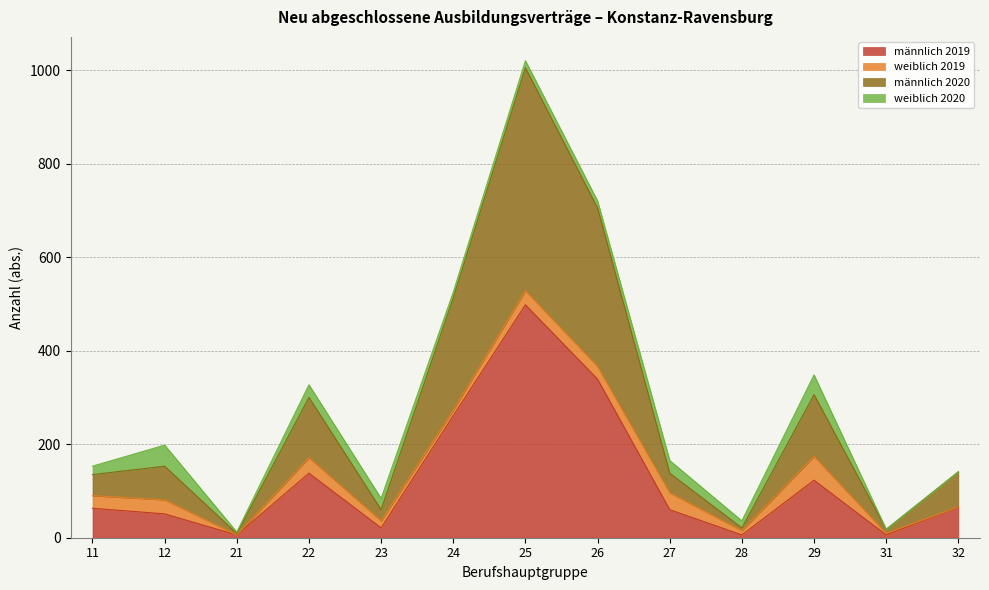

Which series has the largest total across all categories?

männlich 2020